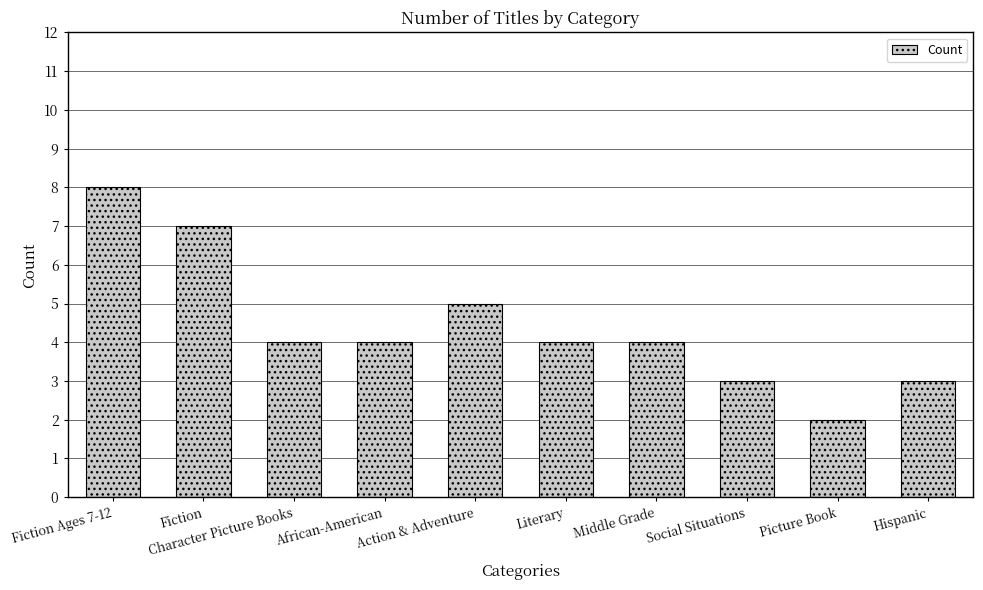

Approximately how many times larger is the value at Fiction Ages 7-12 compared to Hispanic?

2.7